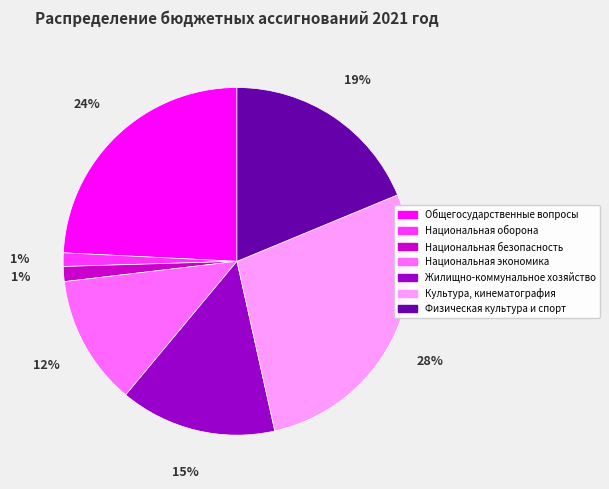

Is there any slice that represents more than half of the pie?

No